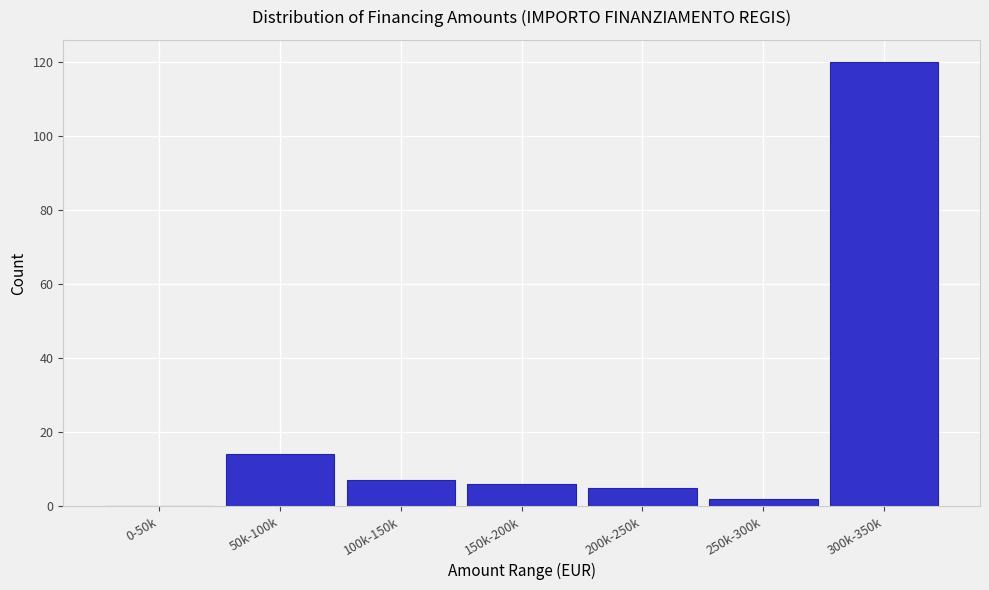

Reading left to right, extract all data points from this chart.

0-50k=0	50k-100k=14	100k-150k=7	150k-200k=6	200k-250k=5	250k-300k=2	300k-350k=120